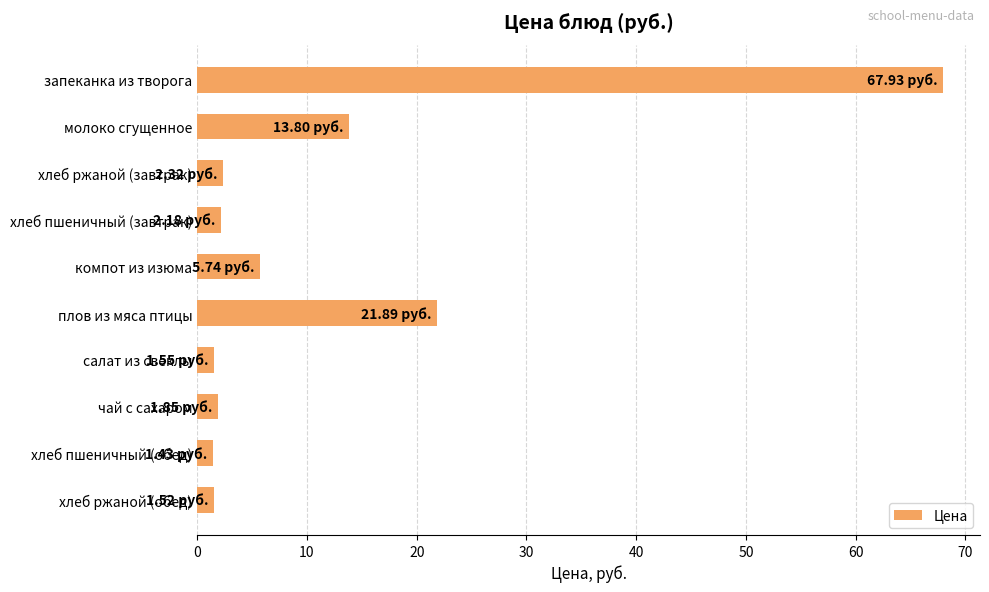

How many distinct data groups are displayed?

1